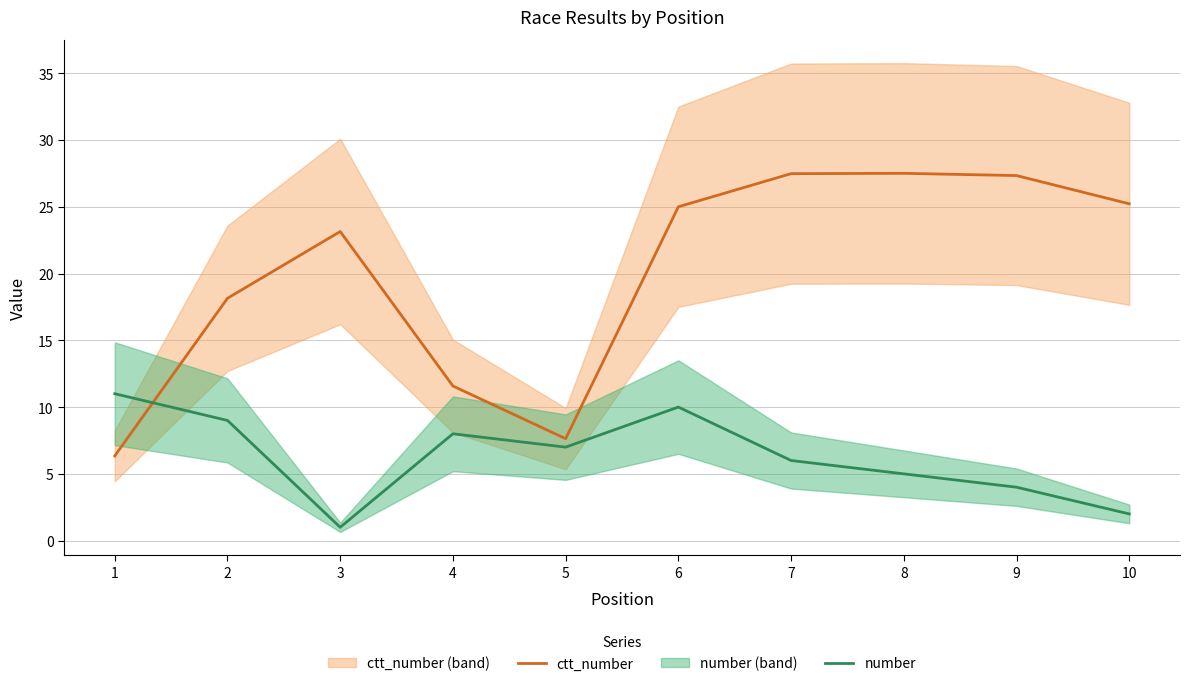

At how many categories does at least one series exceed 26?

3